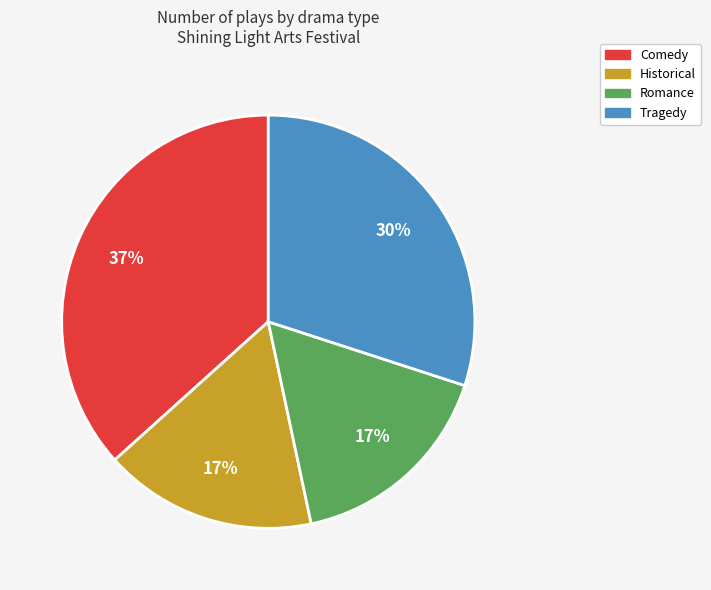

How many slices are in this pie chart?

4